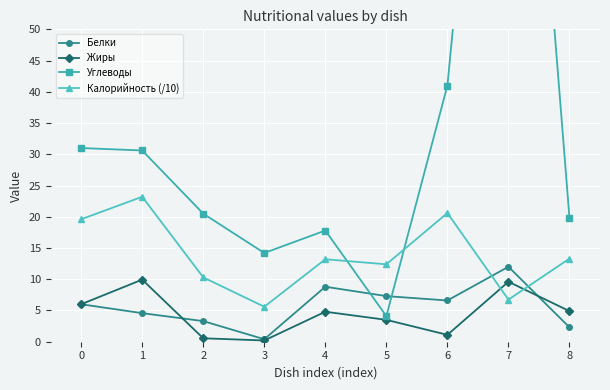

Where is Калорийность (/10) nearest to the value 14?

8